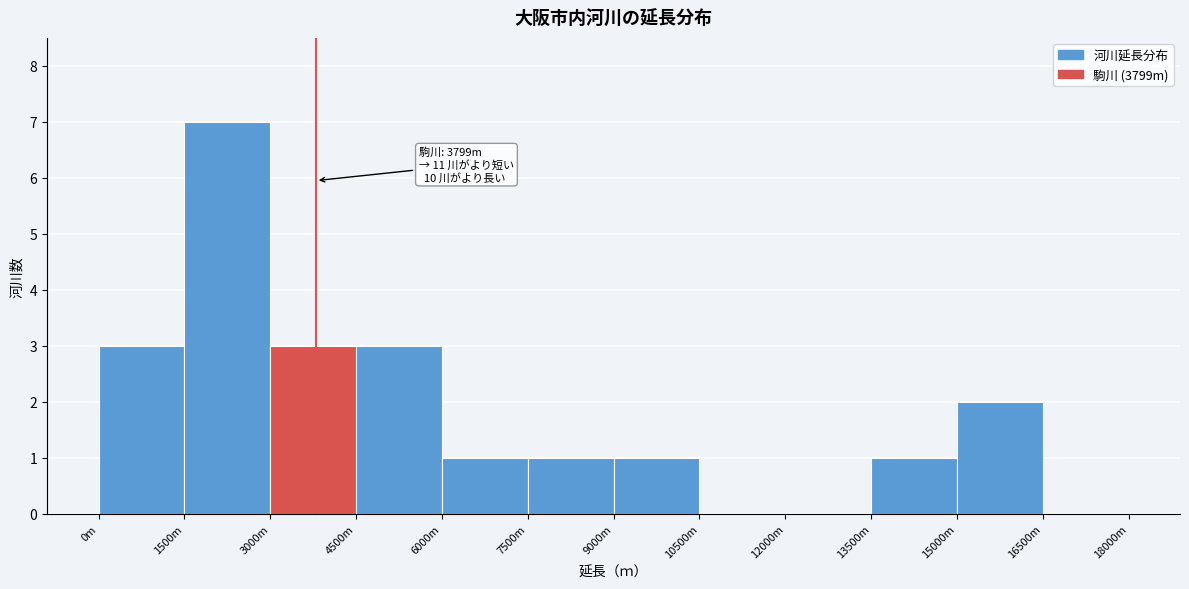

Reading right to left, what are all the values shown in this chart?

16500m=0	15000m=2	13500m=1	12000m=0	10500m=0	9000m=1	7500m=1	6000m=1	4500m=3	3000m=3	1500m=7	0m=3